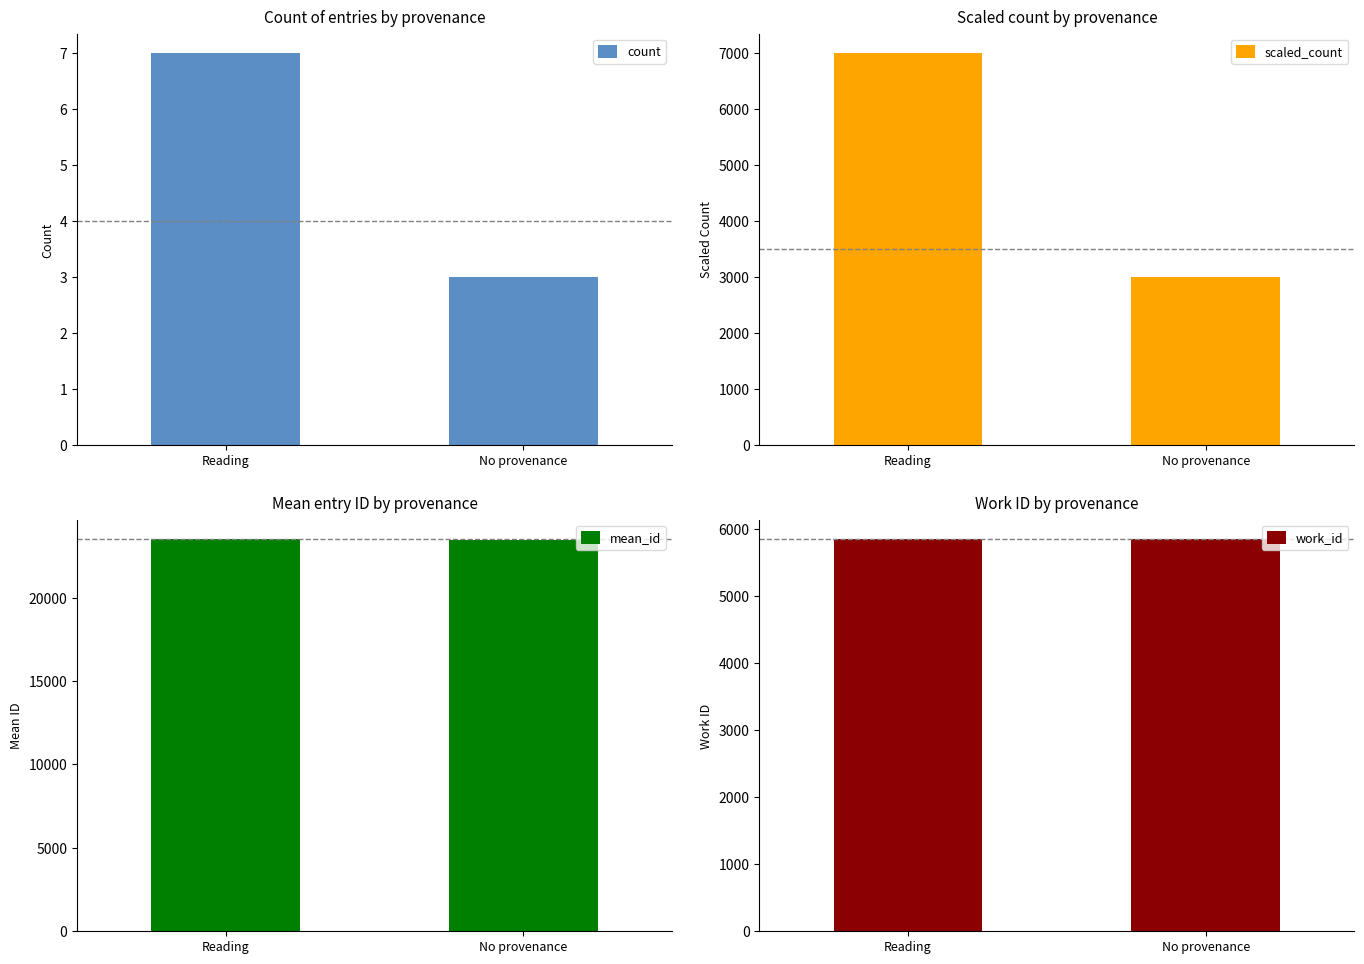

How many groups of bars are there?

2